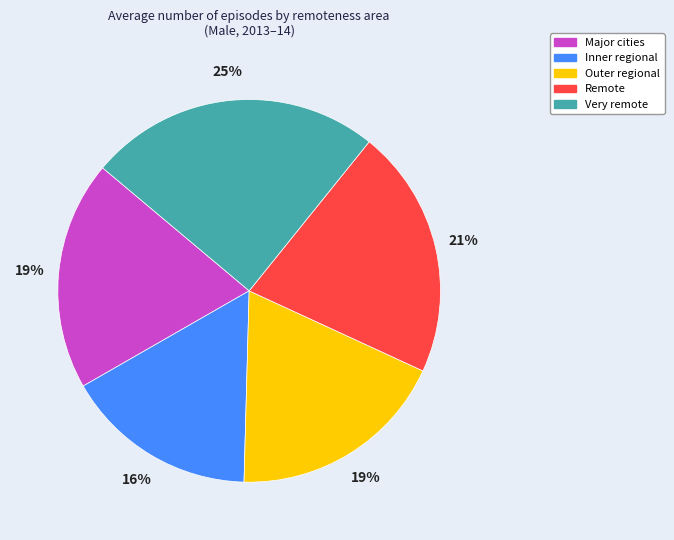

Between Very remote and Outer regional, which is larger?

Very remote